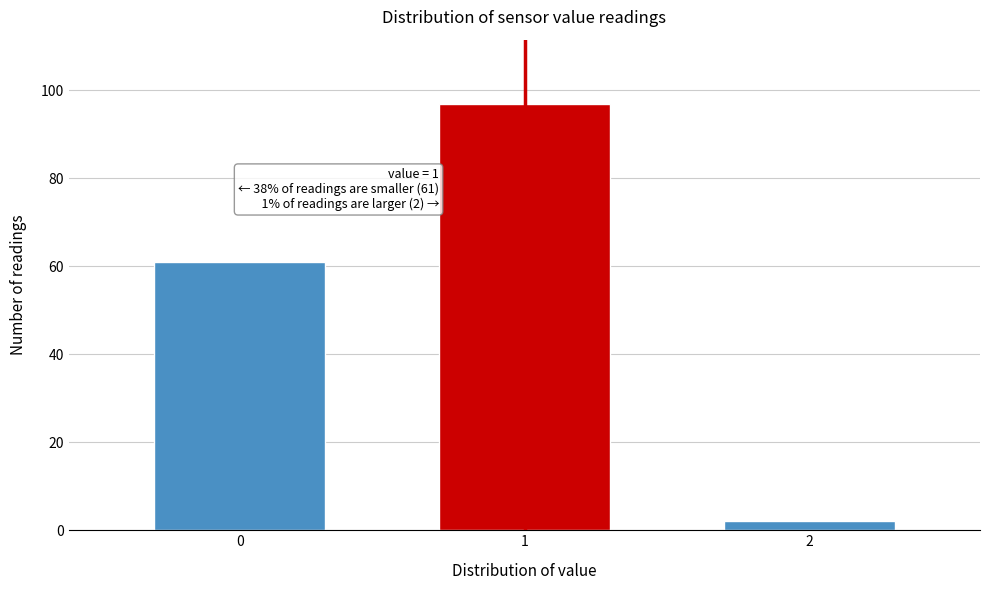

Reading left to right, what are all the values shown in this chart?

0=61	1=97	2=2